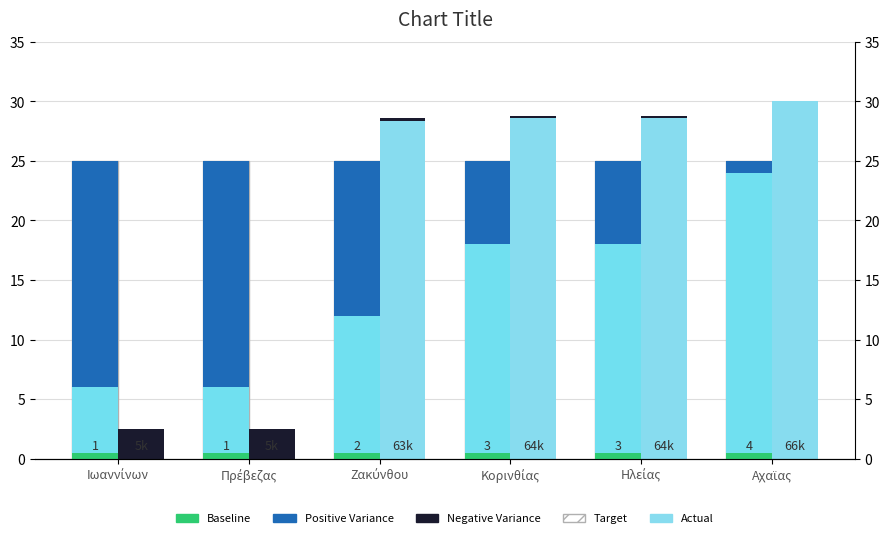

Which category has the highest value in the Target series?

Ιωαννίνων